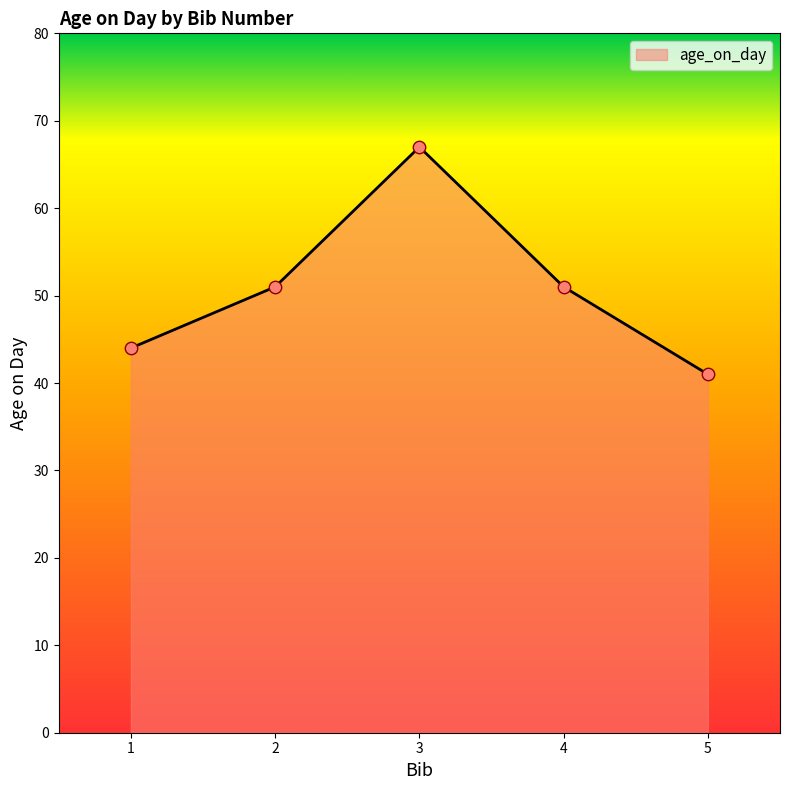

What is the change in value from 1 to 4?

+7